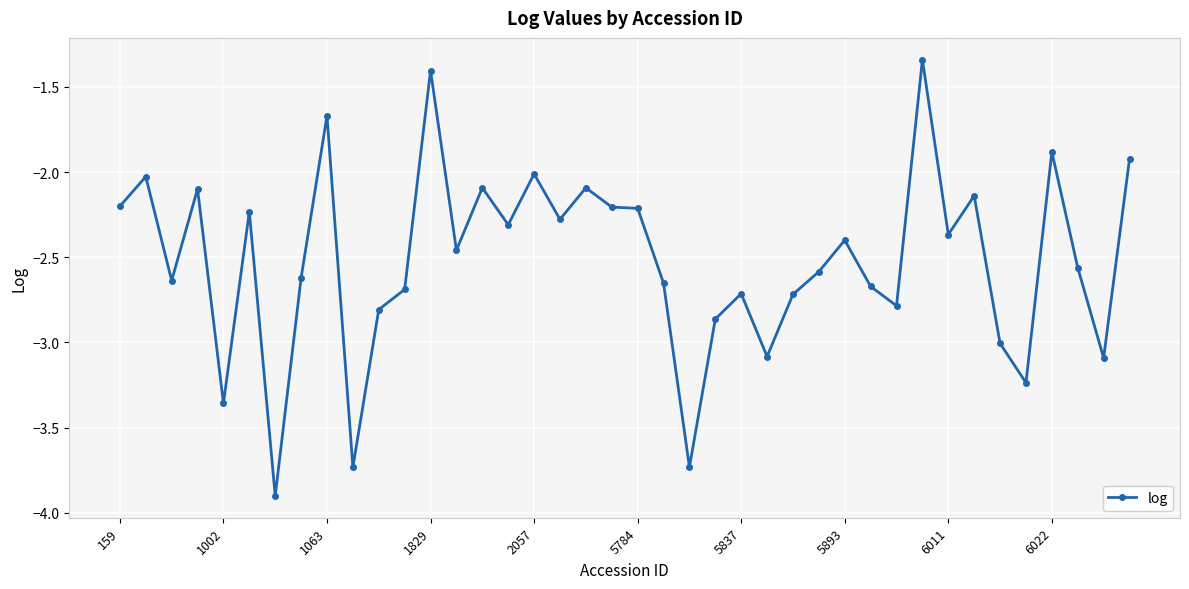

What is the sum of all values?

-100.8